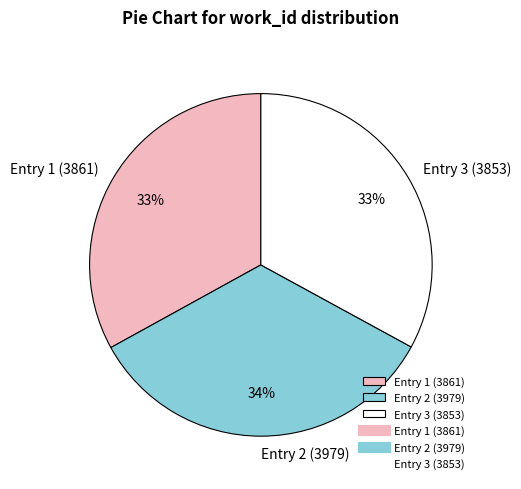

To the nearest percent, what is the difference between the largest and smallest slice percentages?

1%